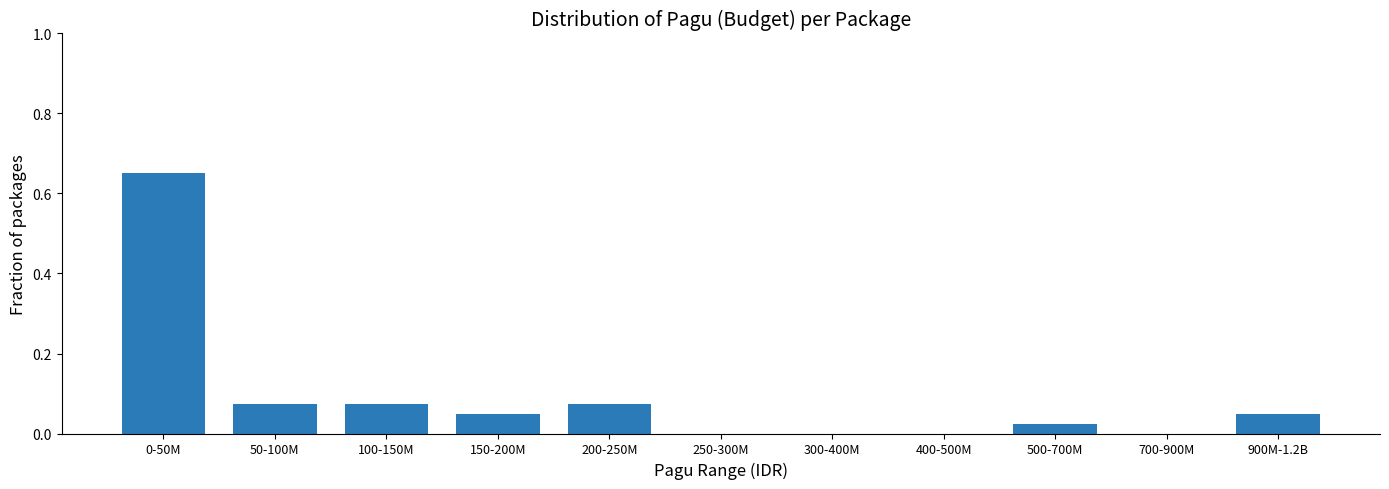

Between 400-500M and 150-200M, which is larger?

150-200M